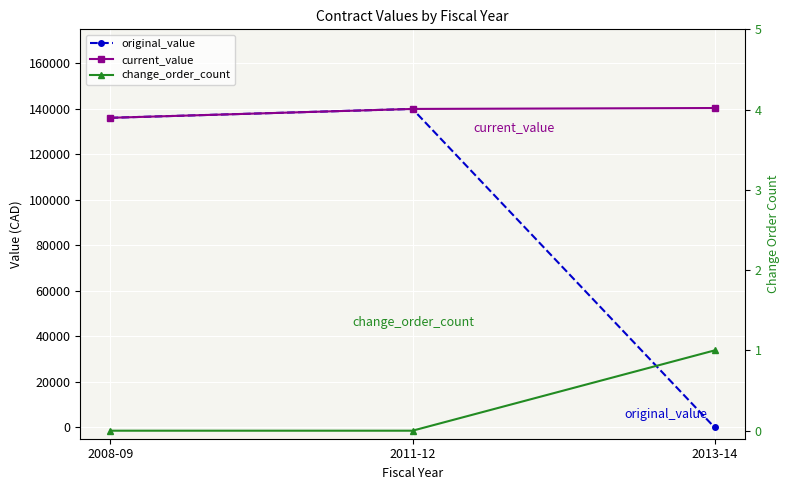

Rank the series by their maximum value, from highest to lowest.

current_value, original_value, change_order_count